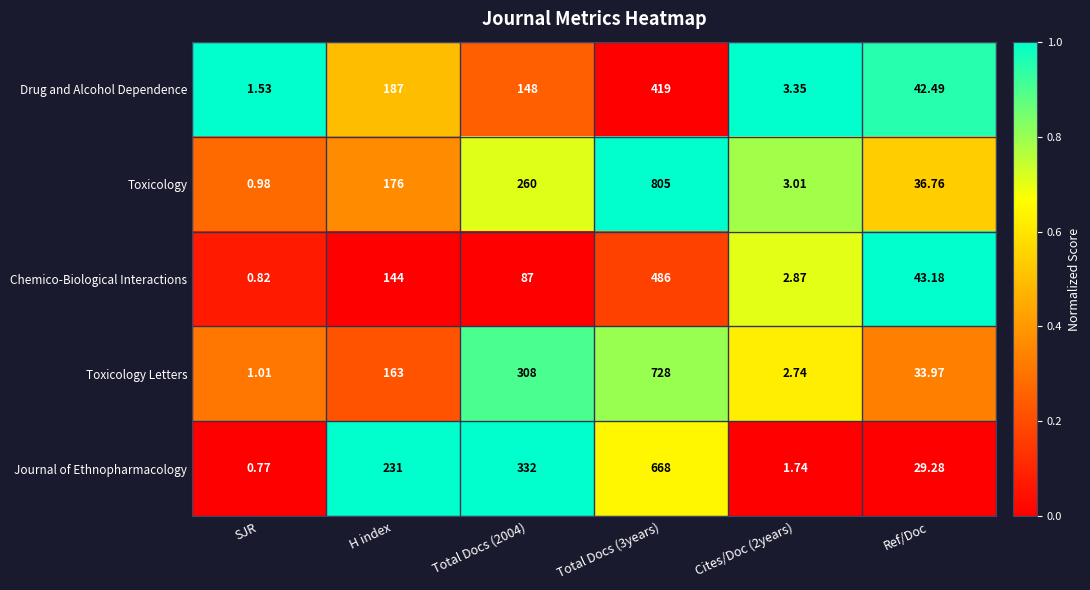

Which category has the lowest value across all series?

SJR